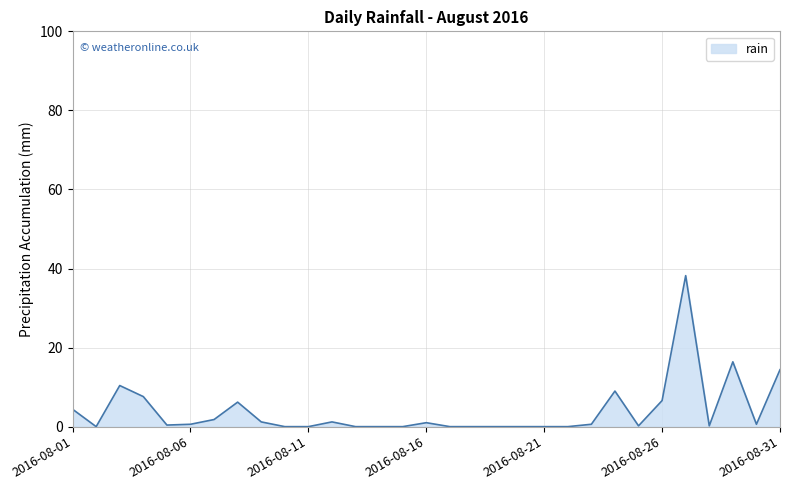

What is the difference between the maximum and minimum values?

38.2